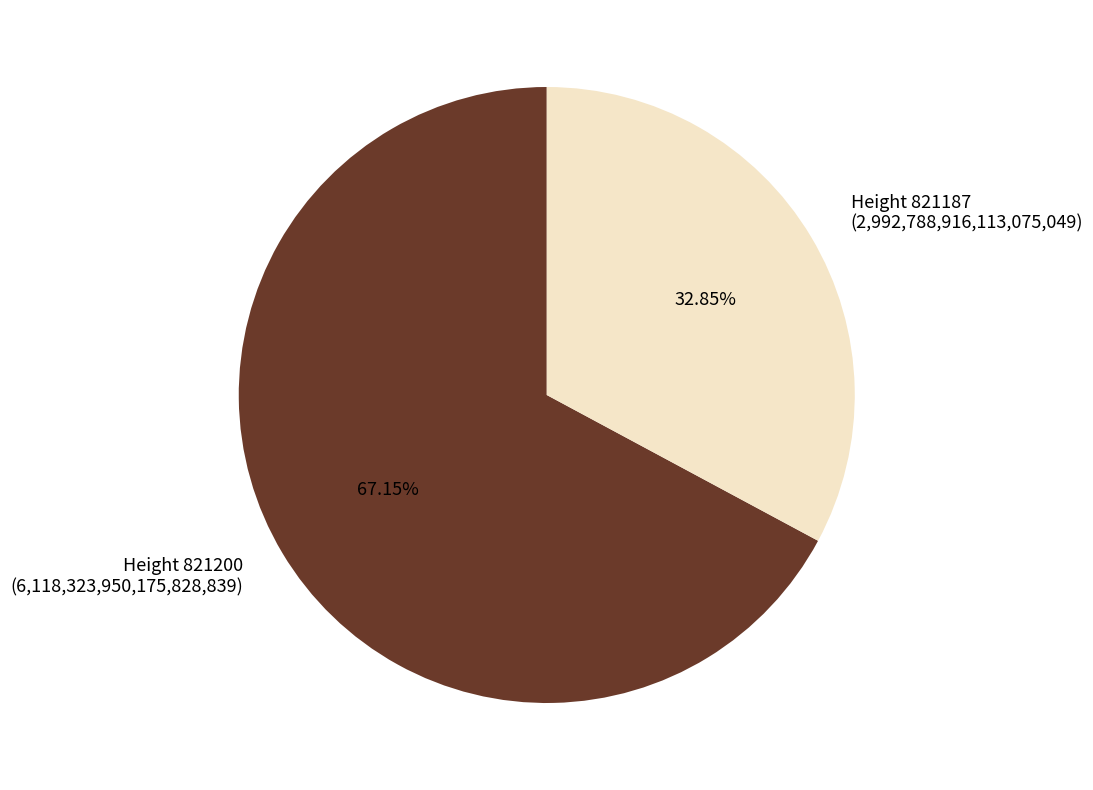

Do Height 821200 (6,118,323,950,175,828,839) and Height 821187 (2,992,788,916,113,075,049) together represent more than half of the pie?

Yes